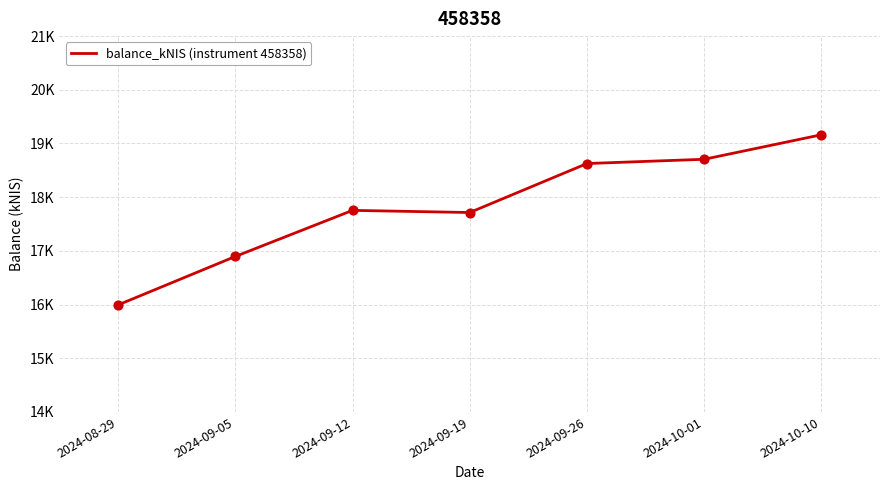

What is the ratio of the value at 2024-09-19 to the value at 2024-10-01?

0.9